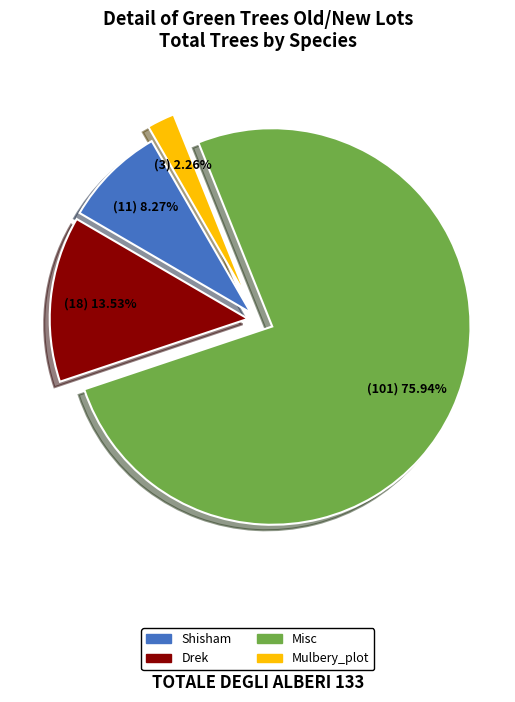

Is there a majority slice in this chart?

Yes